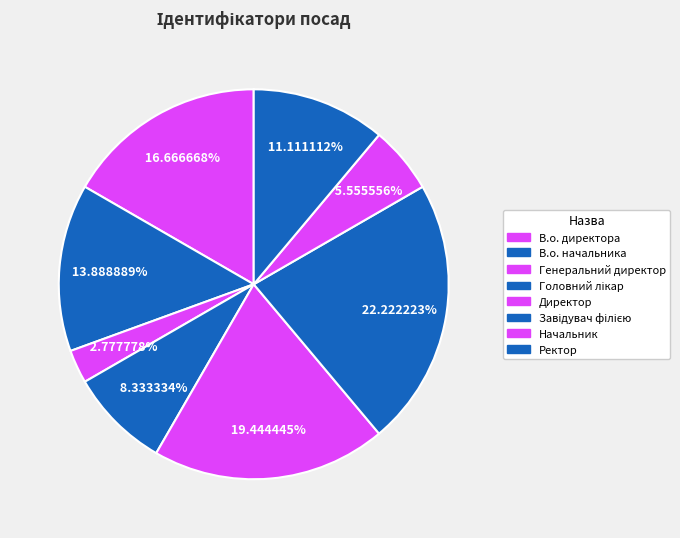

Which slice is the smallest?

Генеральний директор